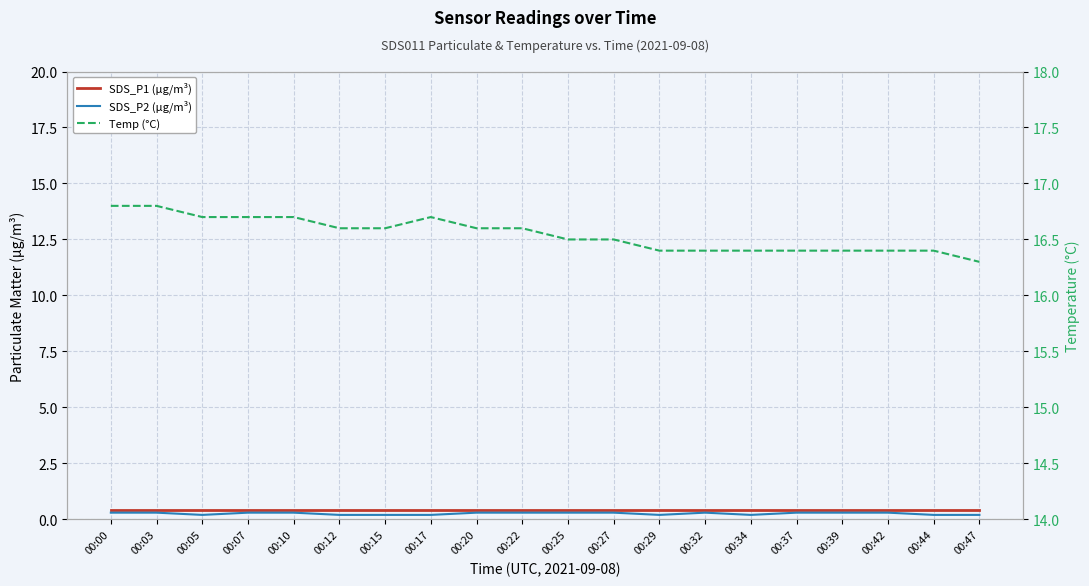

How many lines are shown in the chart?

3